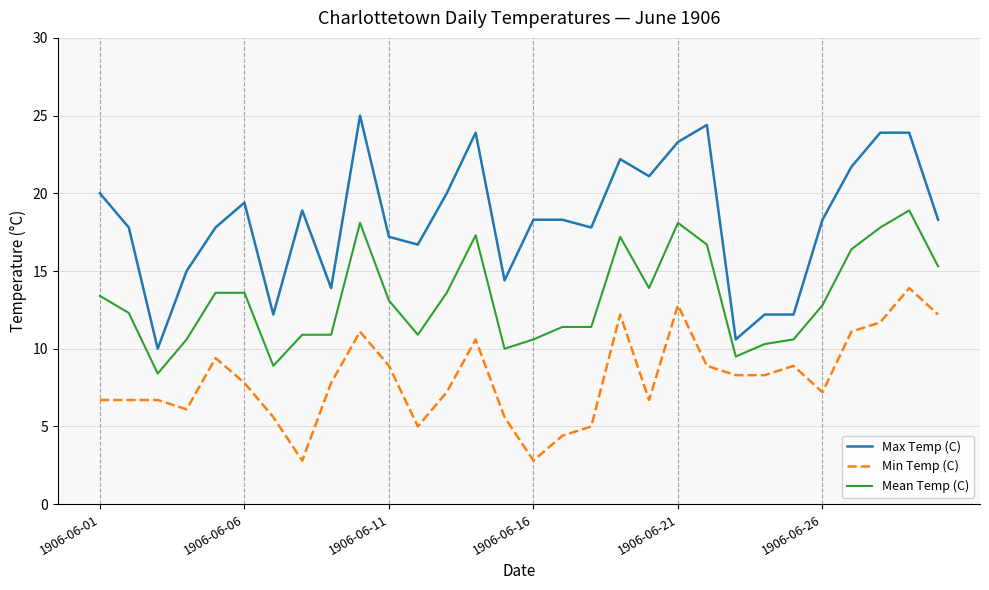

Which series has the largest total across all categories?

Max Temp (C)